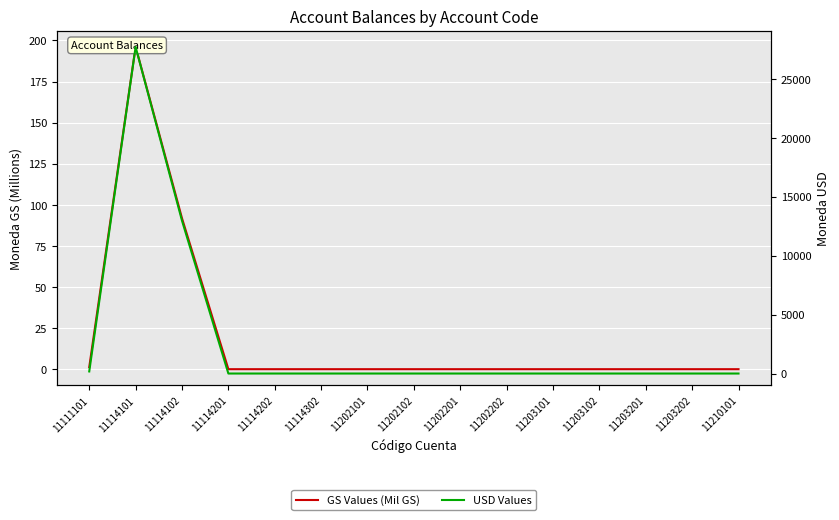

Which series has the largest range (max minus min)?

USD Values